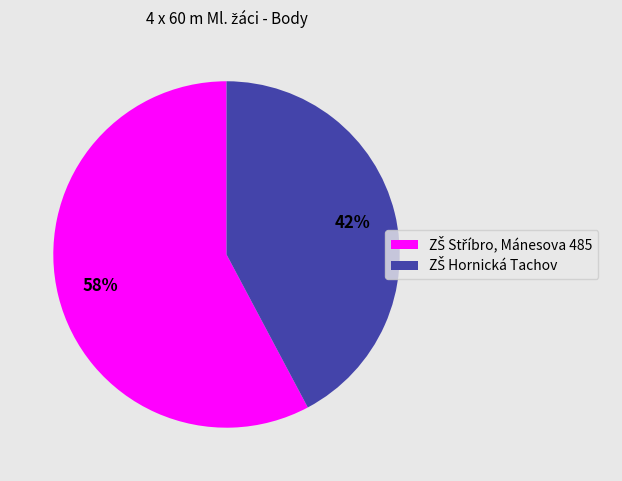

To the nearest percent, what is the average slice percentage?

50%